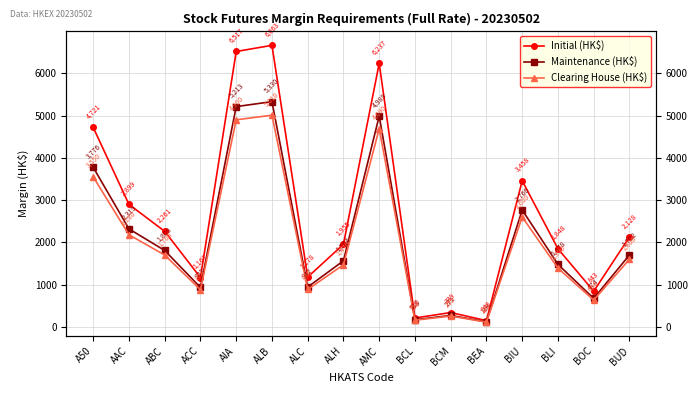

True or false: Maintenance (HK$) has a value of 2676 at ALH.

False